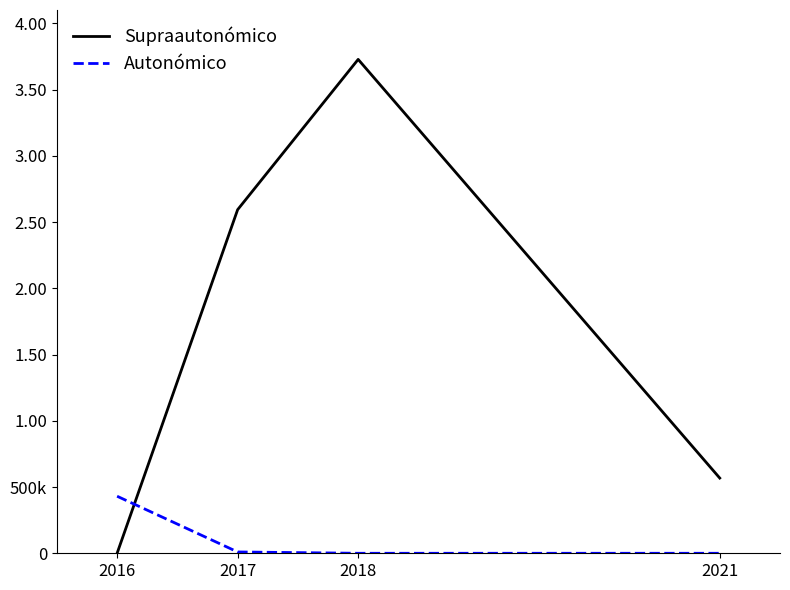

What are all the series names shown in the legend?

Supraautonómico, Autonómico